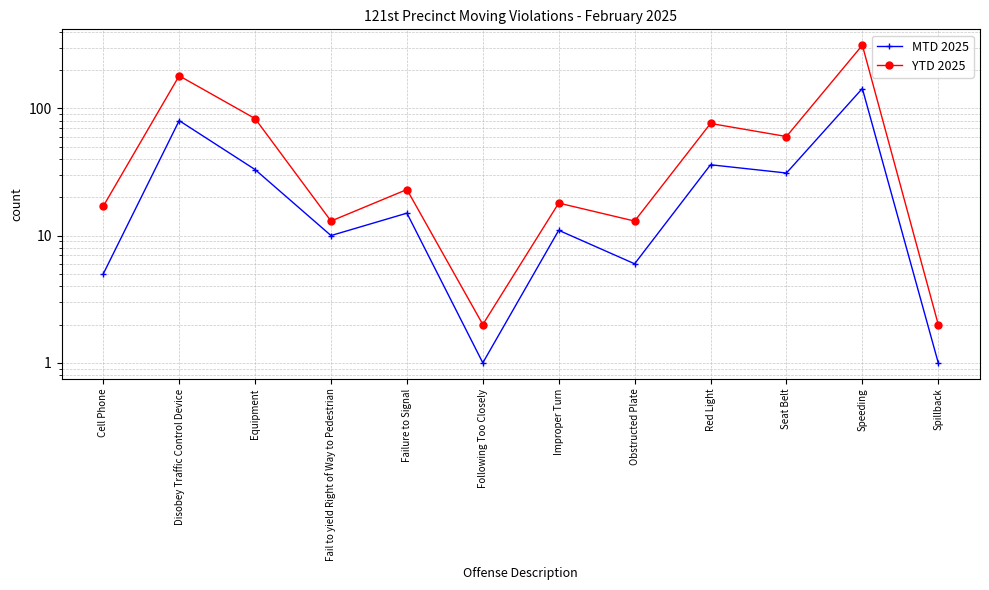

True or false: MTD 2025 and YTD 2025 intersect in this chart.

False